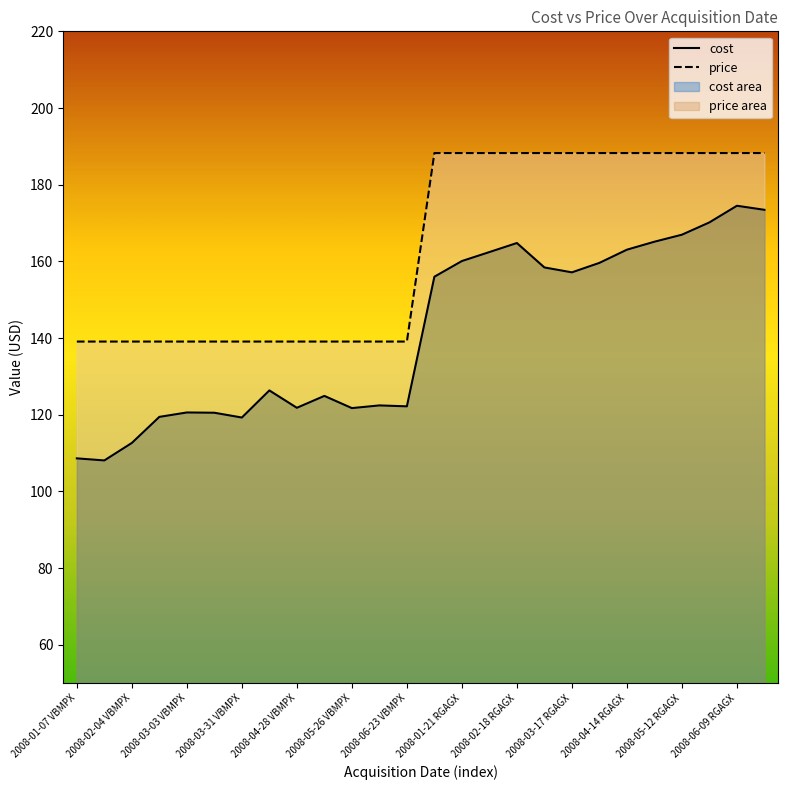

Rank the categories by cost value from highest to lowest.

2008-06-09 RGAGX, 2008-06-23 RGAGX, 2008-05-26 RGAGX, 2008-05-12 RGAGX, 2008-04-28 RGAGX, 2008-02-18 RGAGX, 2008-04-14 RGAGX, 2008-02-04 RGAGX, 2008-01-21 RGAGX, 2008-03-31 RGAGX, 2008-03-03 RGAGX, 2008-03-17 RGAGX, 2008-01-07 RGAGX, 2008-04-14 VBMPX, 2008-05-12 VBMPX, 2008-06-09 VBMPX, 2008-06-23 VBMPX, 2008-04-28 VBMPX, 2008-05-26 VBMPX, 2008-03-03 VBMPX, 2008-03-17 VBMPX, 2008-02-18 VBMPX, 2008-03-31 VBMPX, 2008-02-04 VBMPX, 2008-01-07 VBMPX, 2008-01-21 VBMPX